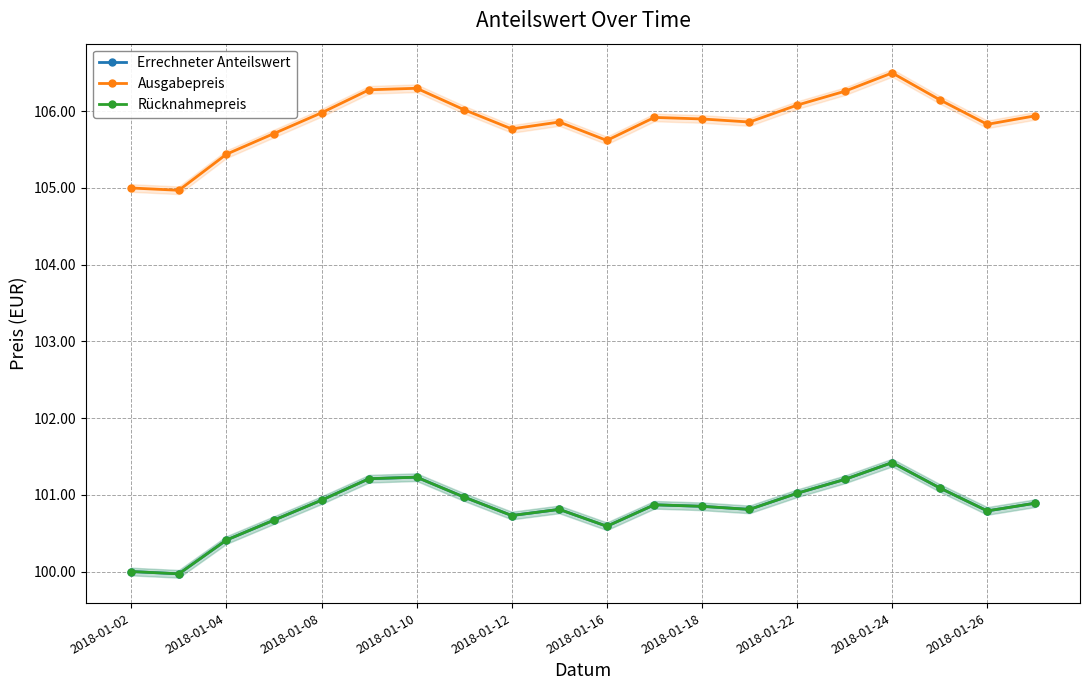

True or false: Errechneter Anteilswert and Rücknahmepreis cross at least once.

False